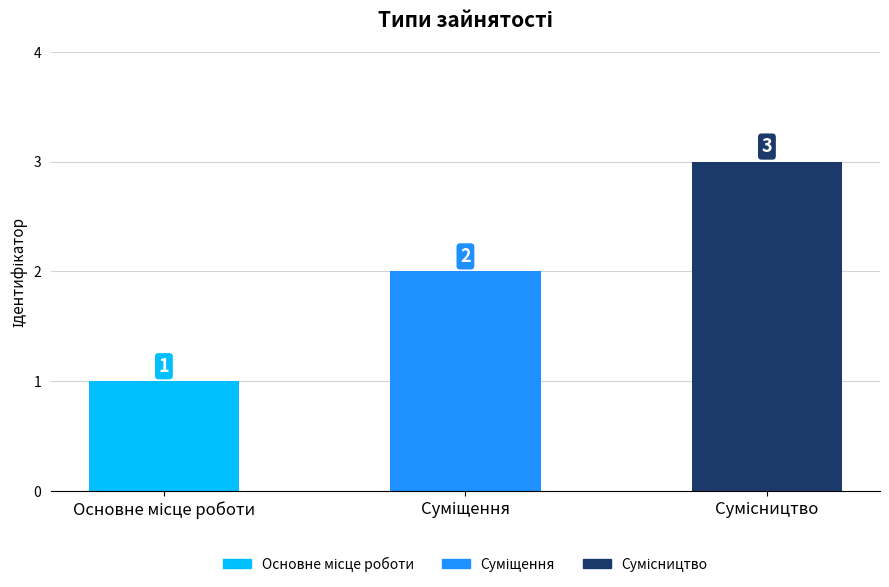

What is the value of the 3rd bar from the left?

3